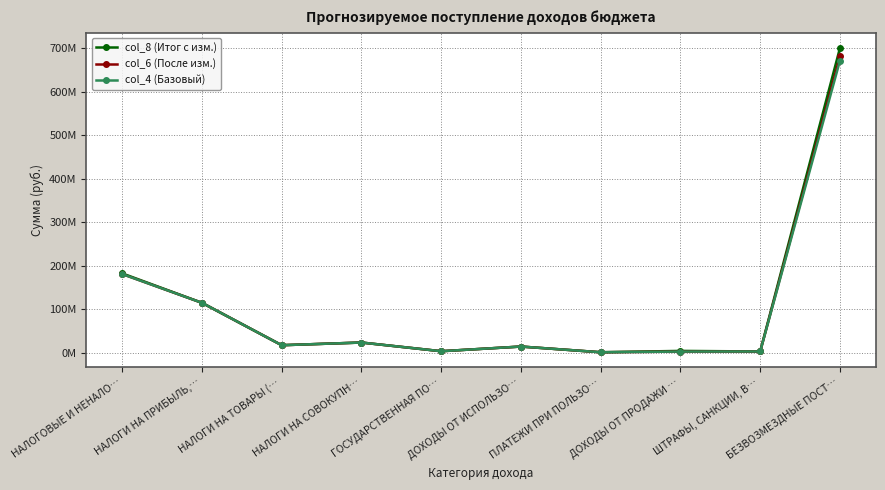

At which category does the chart reach its peak across all series?

БЕЗВОЗМЕЗДНЫЕ ПОСТ…